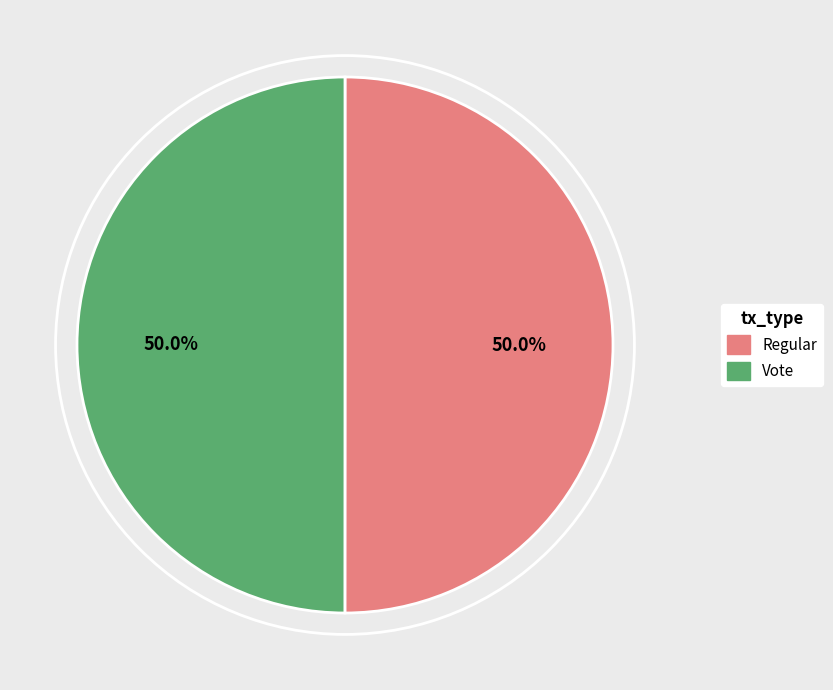

Count the number of slices in the pie.

2